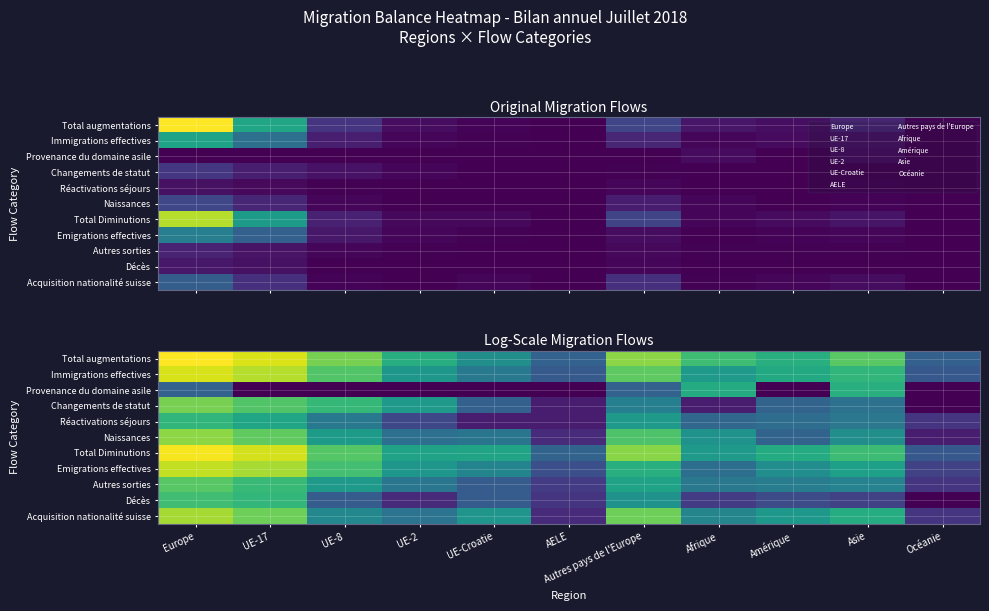

Which category has the highest value in the Décès series?

Europe